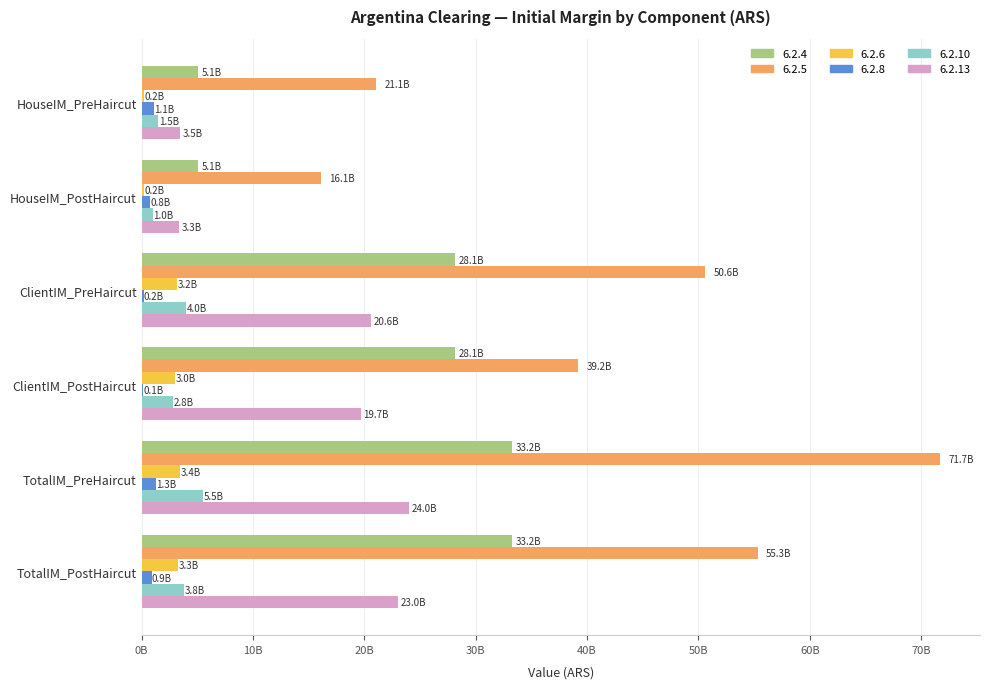

The 6.2.13 series shows 37294687658.6 at TotalIM_PreHaircut. True or false?

False